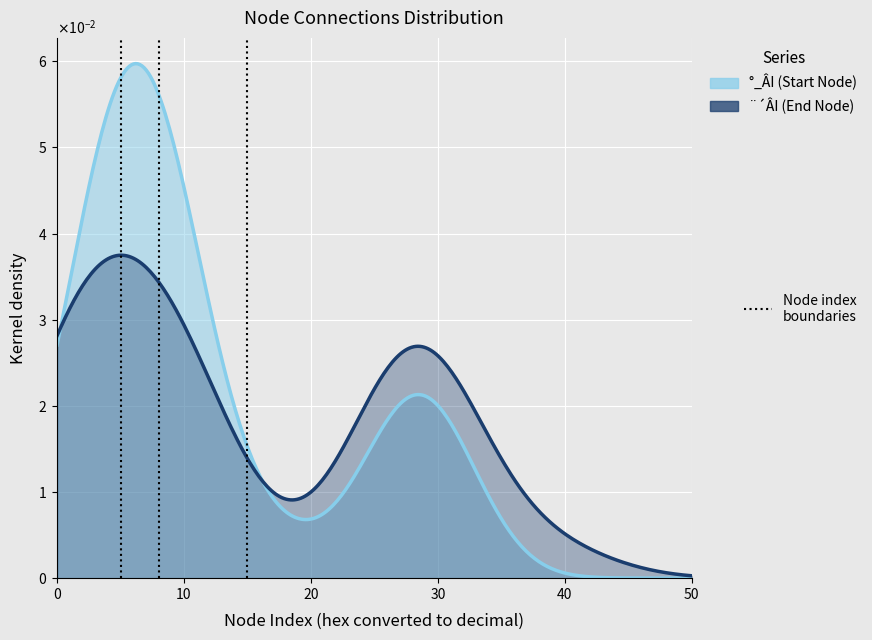

Rank the series at 2 from highest to lowest value.

¬y¶q, ®È¦æ®É¶¡